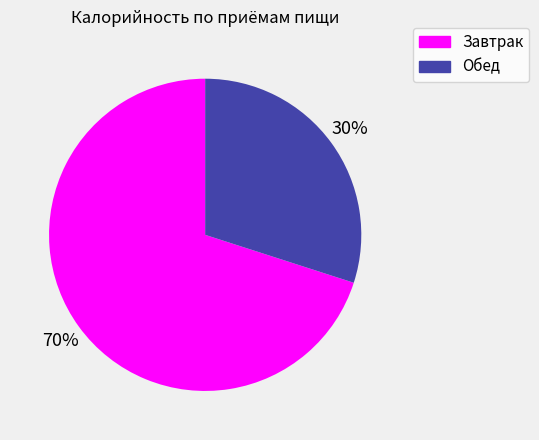

Is it true that Завтрак is 55% of the pie?

False